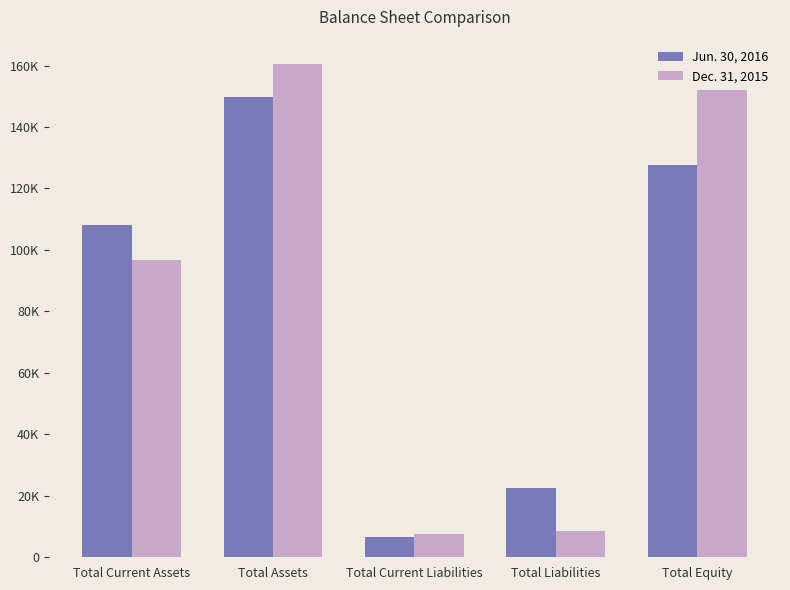

What are all the series names shown in the legend?

Jun. 30, 2016, Dec. 31, 2015